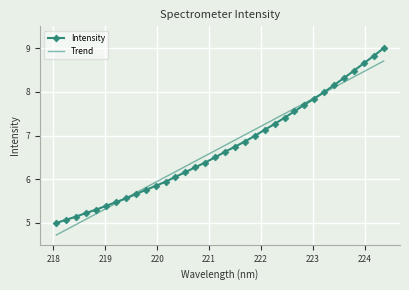

What is the maximum value shown in the chart?

9.0